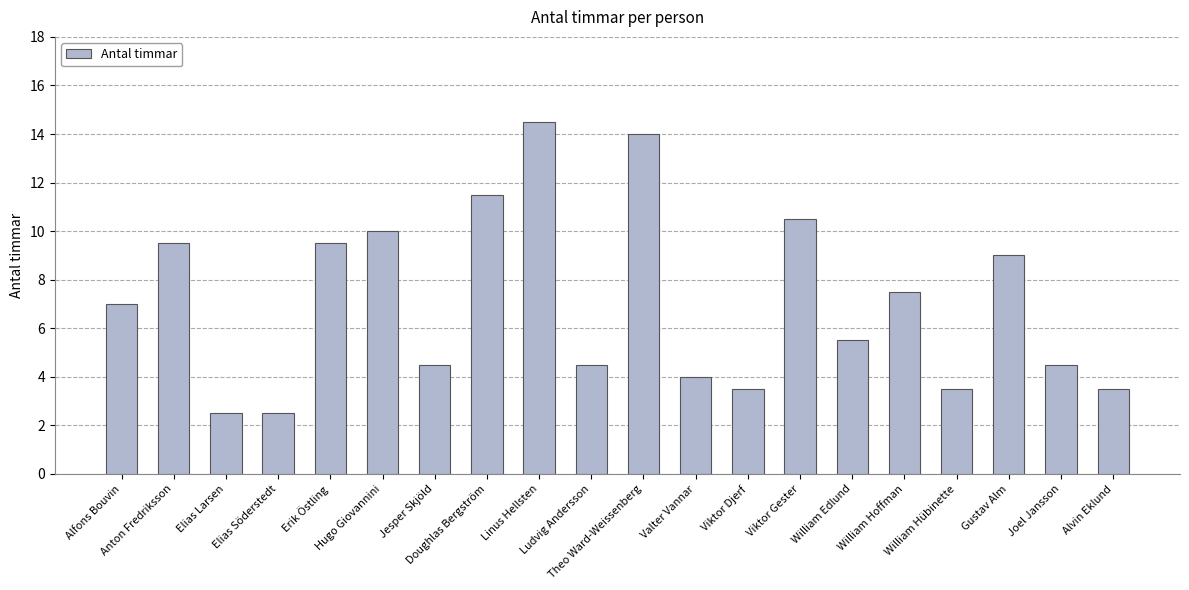

Is it true that the value at Anton Fredriksson is 14.2?

False